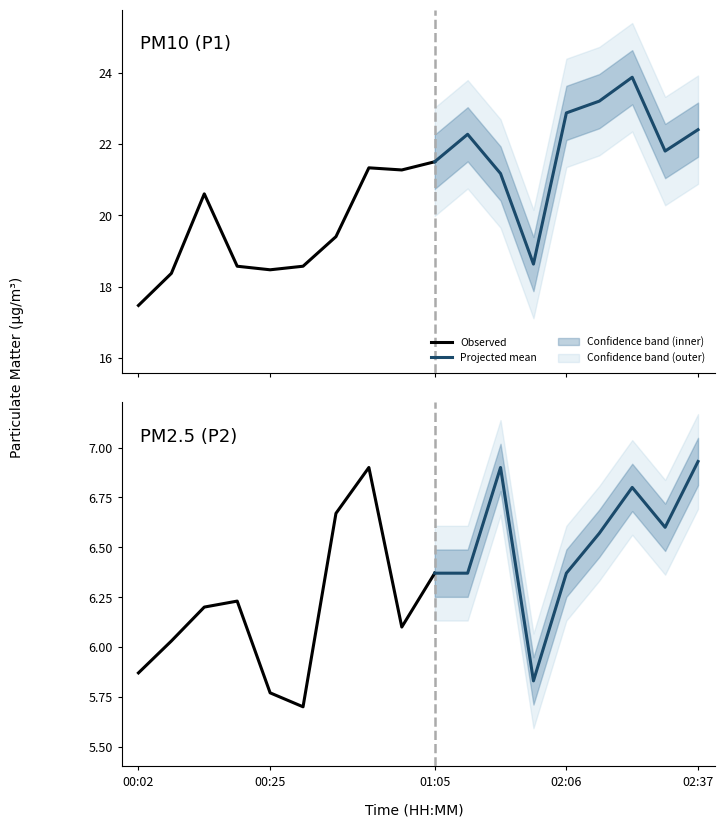

Which category has the highest value across all series?

02:21